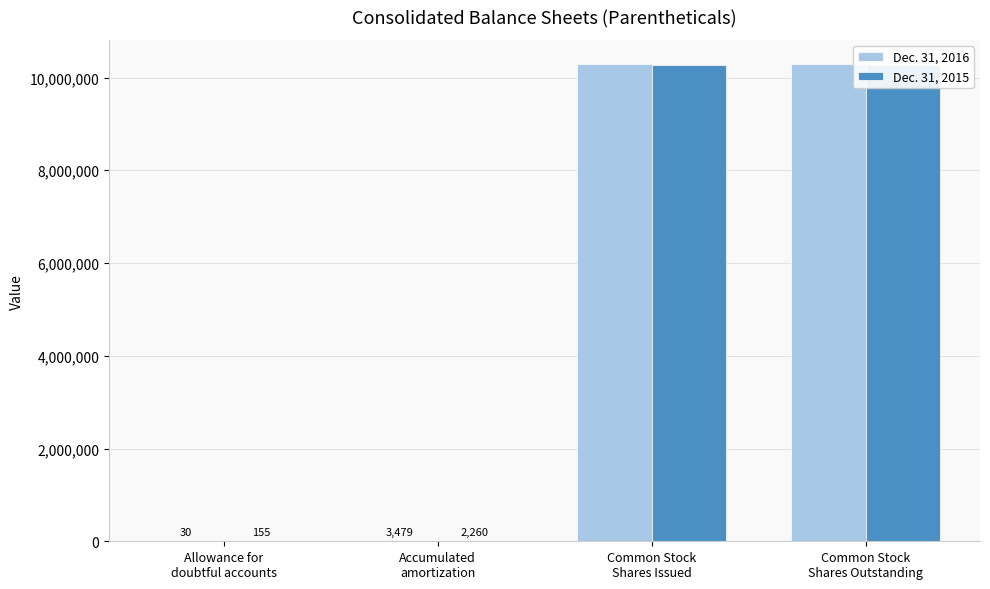

Read the Dec. 31, 2015 value at Accumulated
amortization, to the nearest 100.

2300